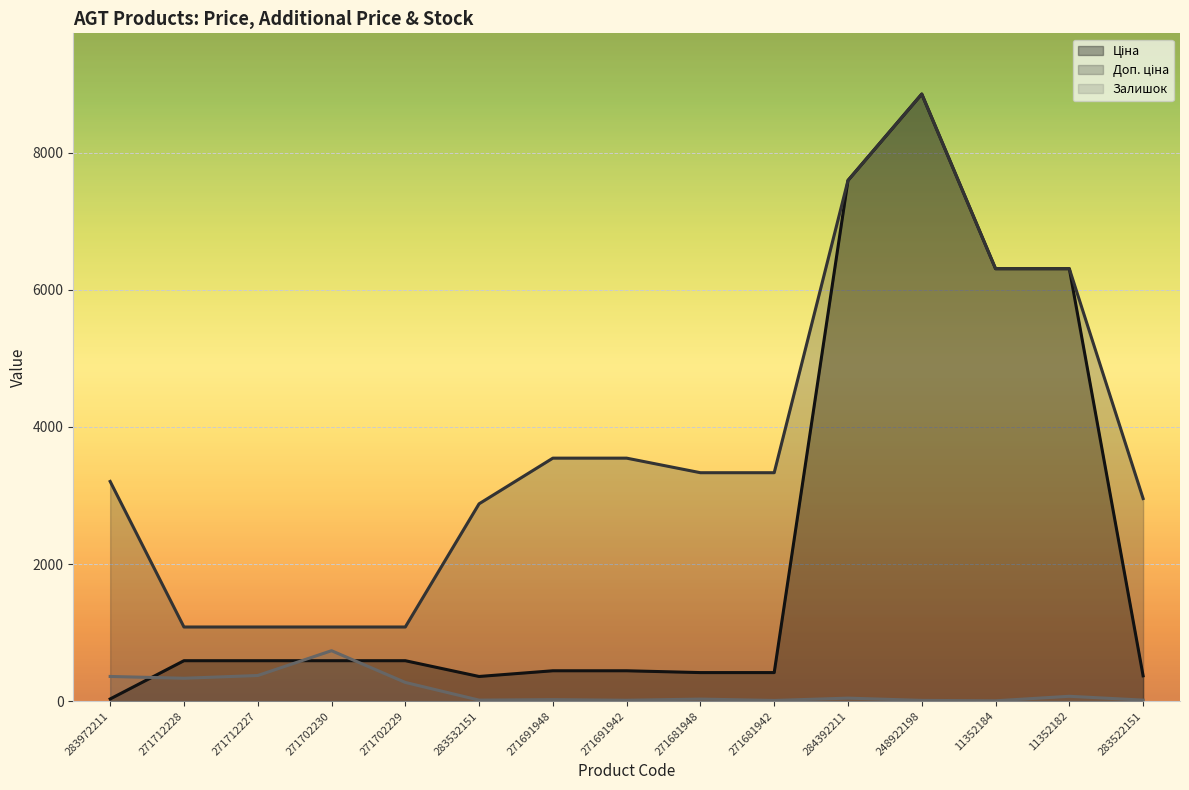

How many data points does each series have?

15